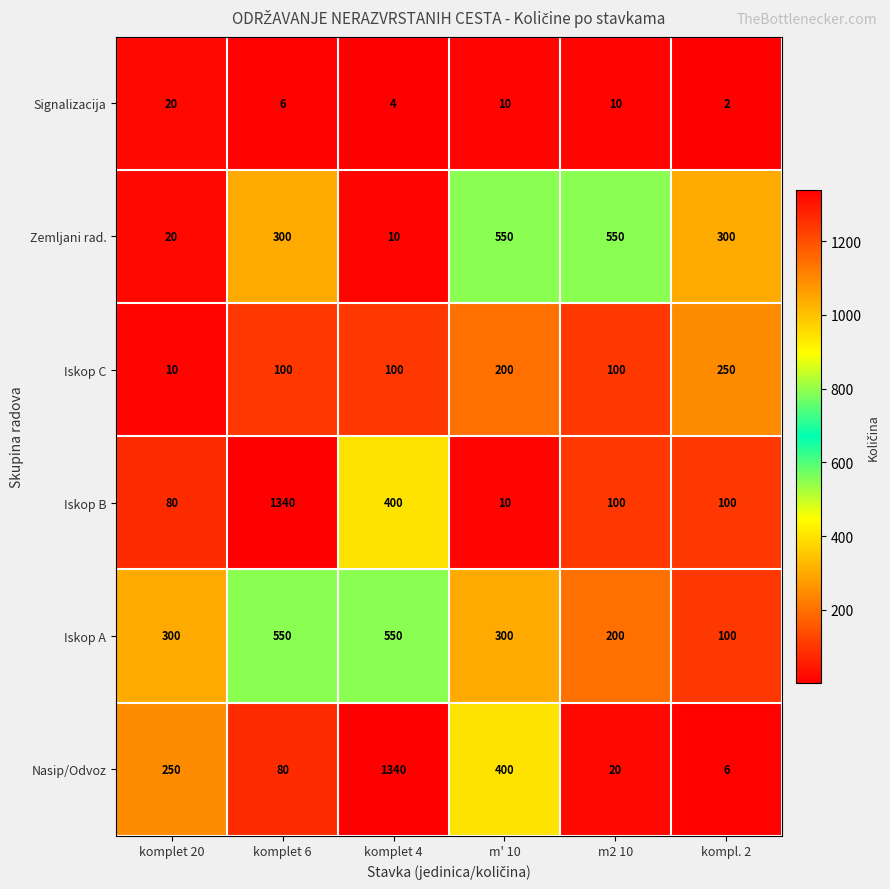

The Iskop A series shows 29 at kompl. 2. True or false?

False